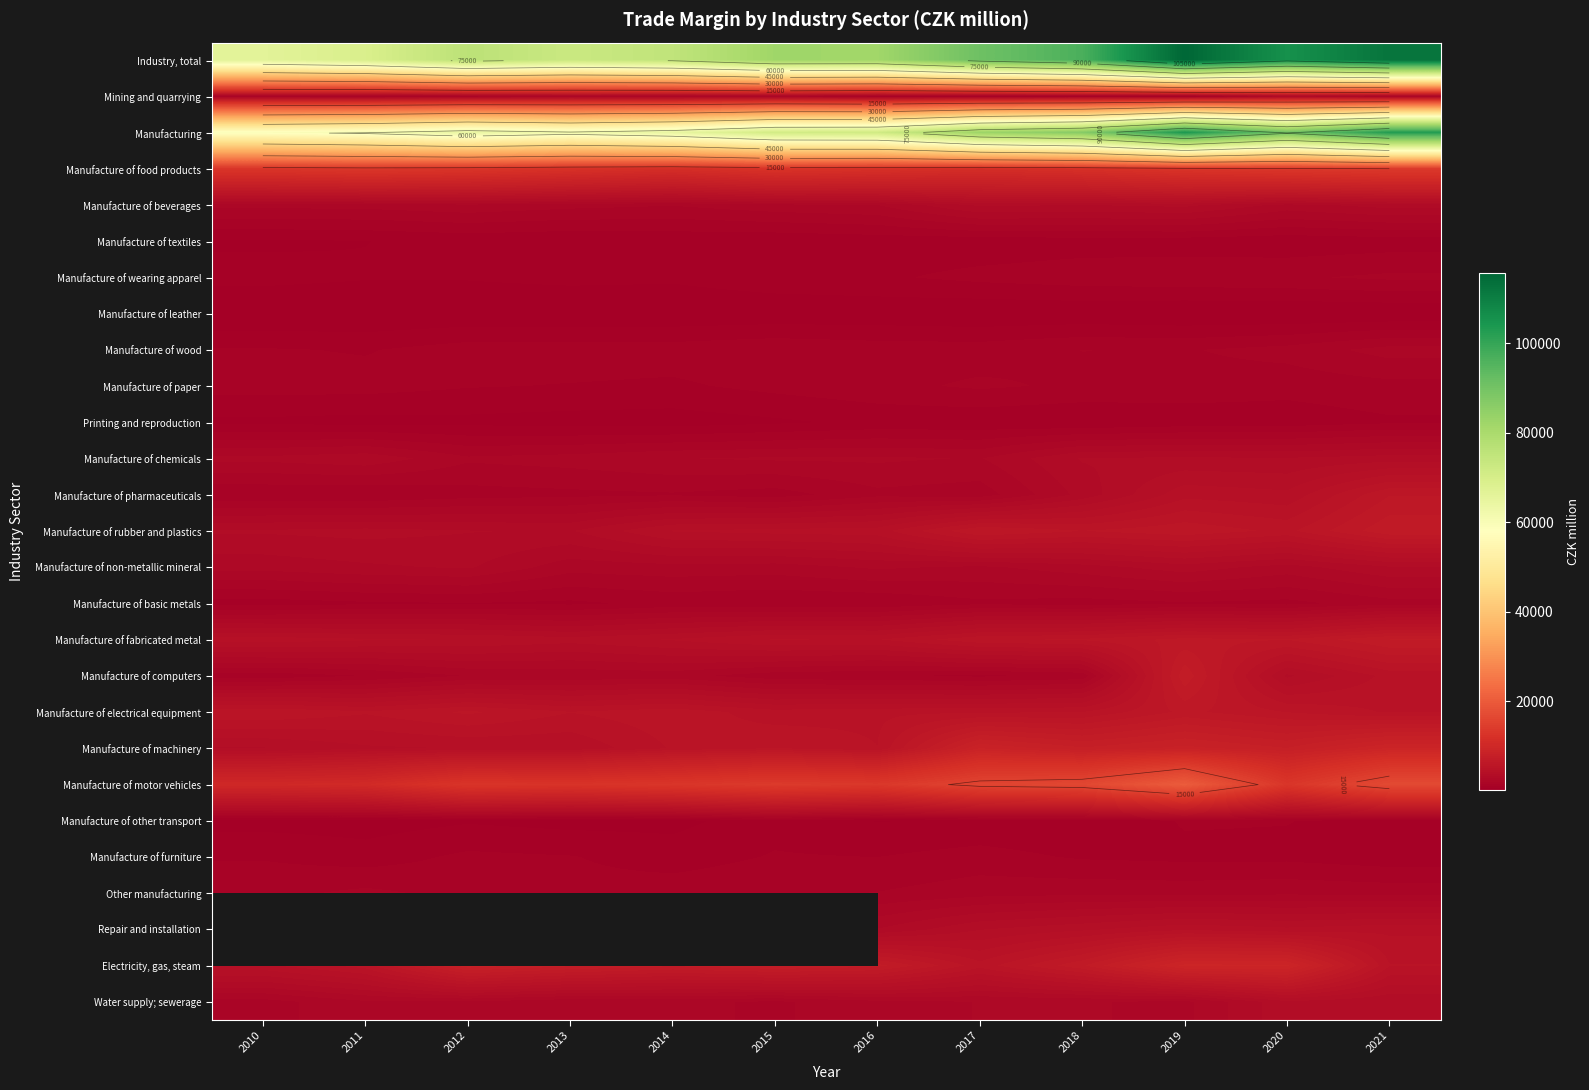

What is the maximum value for Manufacture of food products?

13589.0